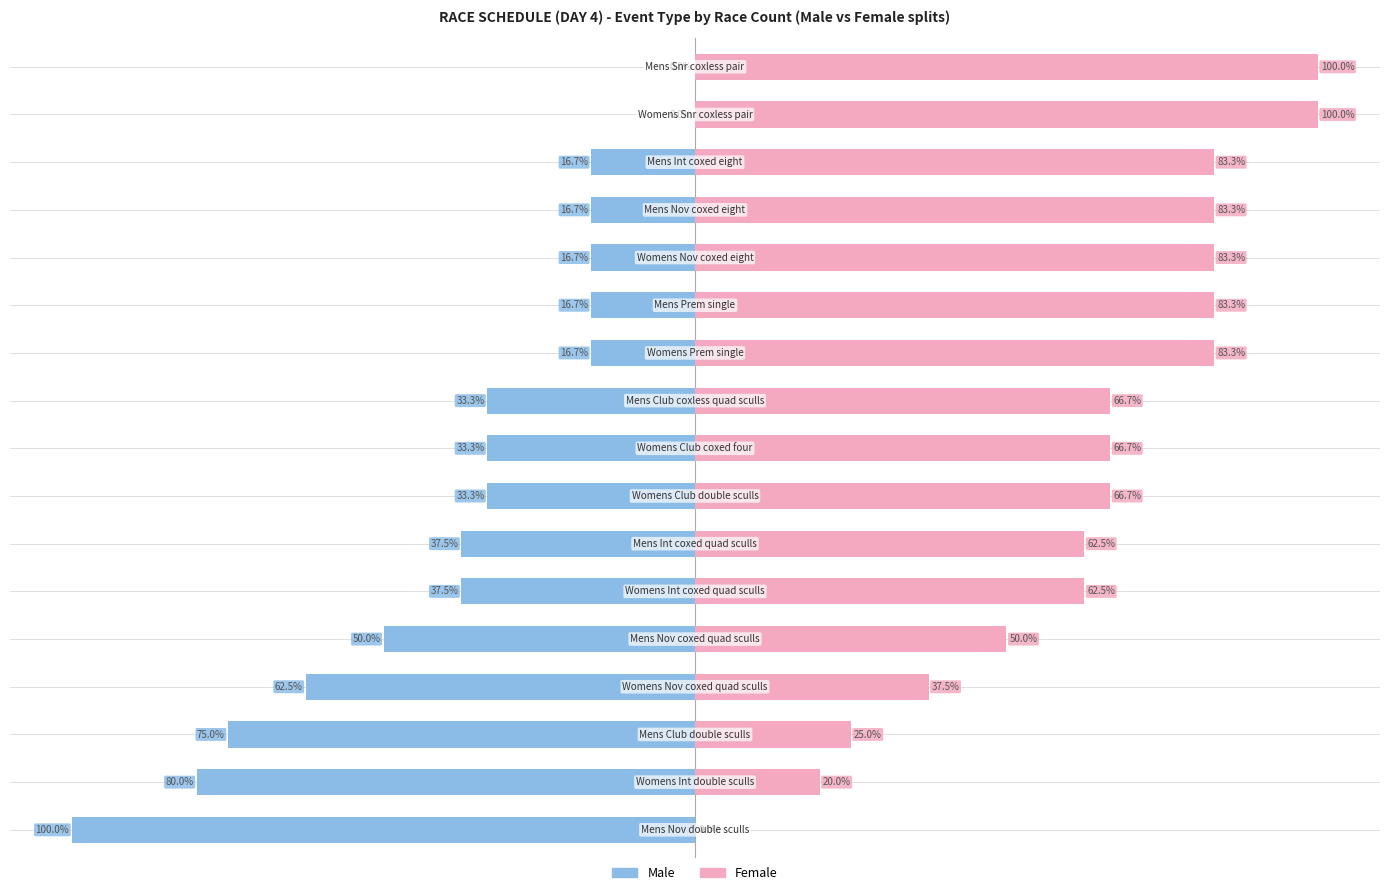

What is the approximate value of Male at 12?

-16.7